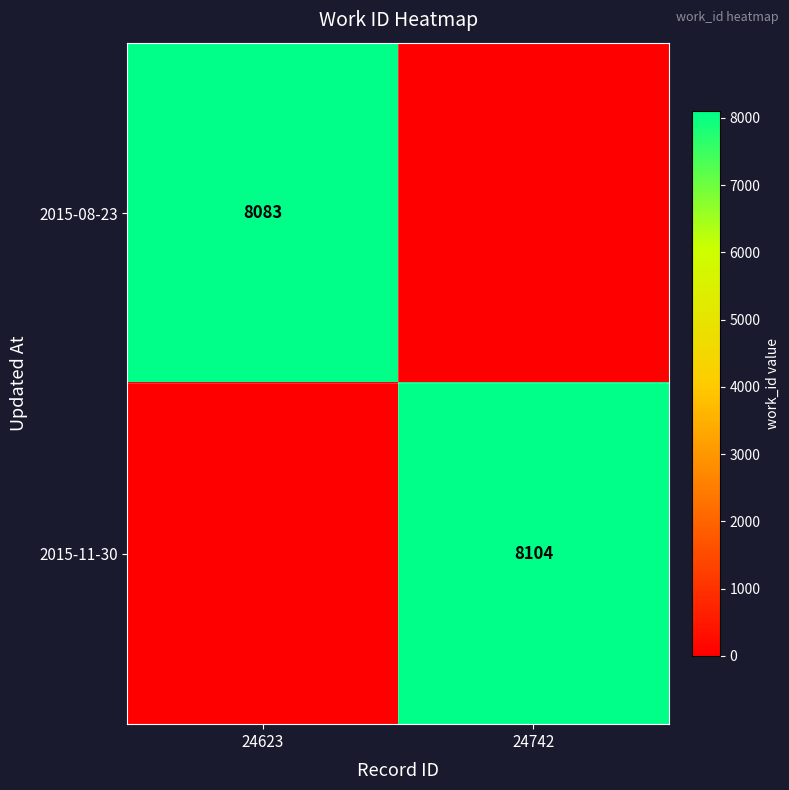

Is the value of 2015-08-23 at 24623 greater than the value of 2015-11-30 at 24742?

No